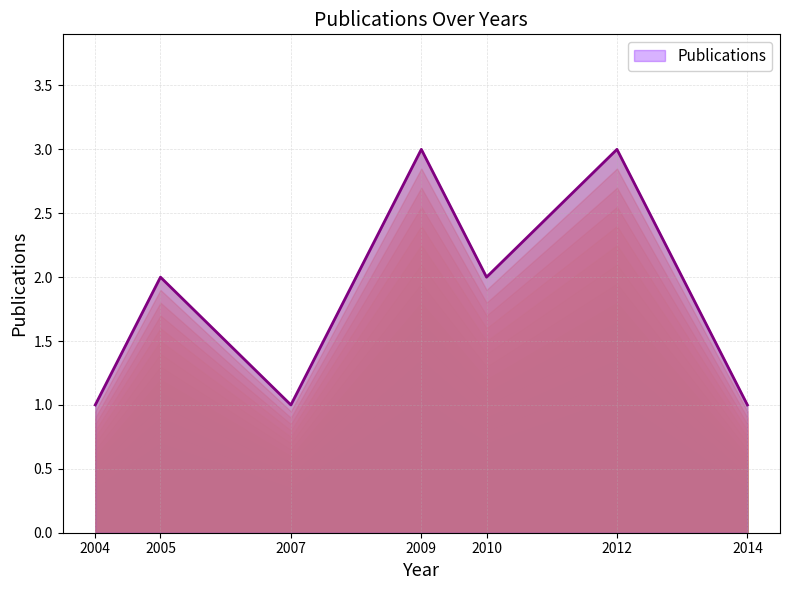

At which category does the data reach its first local peak?

2005